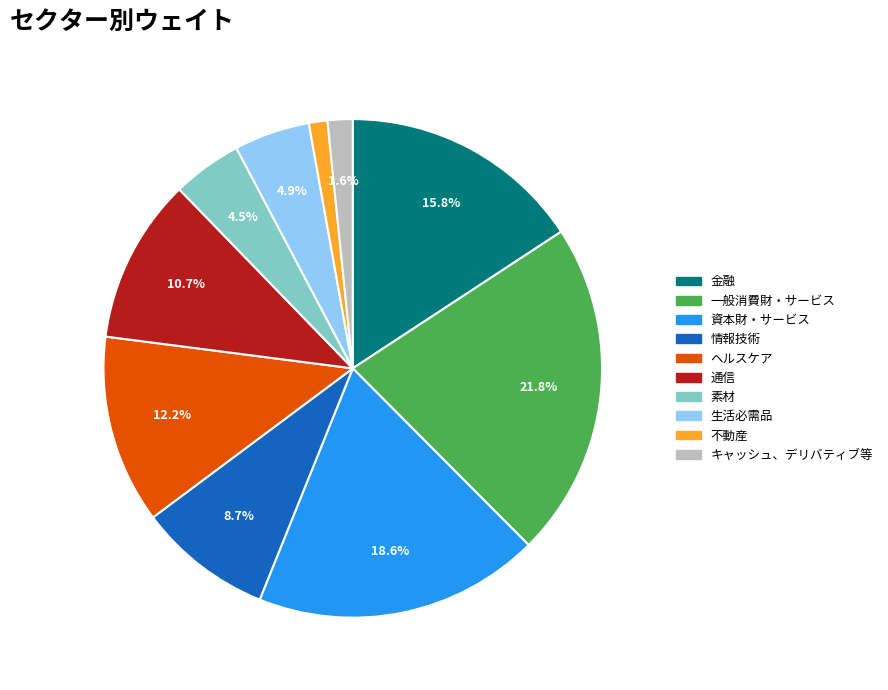

Does any single category account for the majority?

No